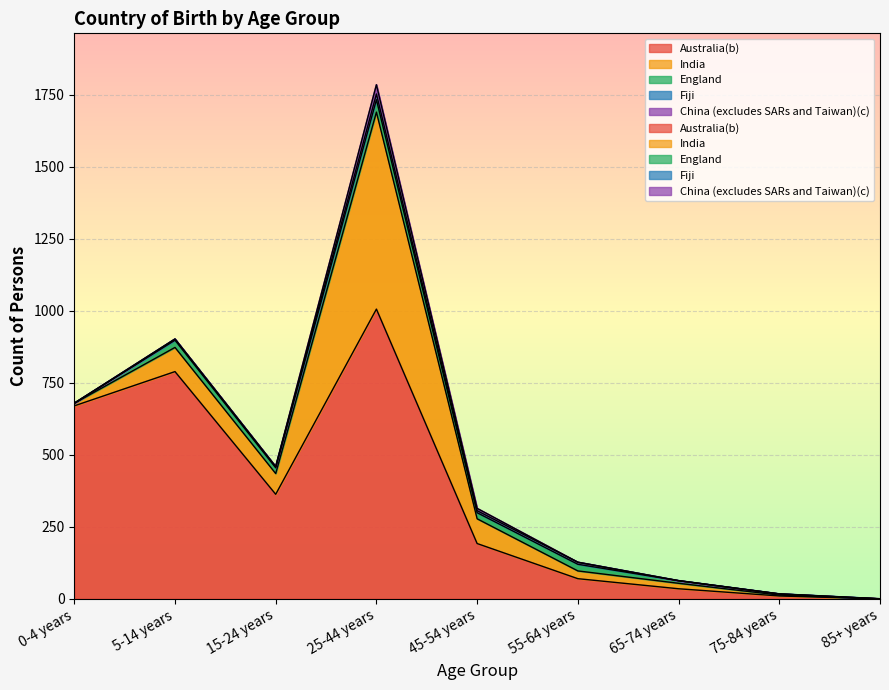

Reading left to right, list all the values displayed in this chart.

Australia(b): 0-4 years=670	5-14 years=789	15-24 years=363	25-44 years=1006	45-54 years=192	55-64 years=70	65-74 years=35	75-84 years=10	85+ years=0
India: 0-4 years=9	5-14 years=84	15-24 years=72	25-44 years=684	45-54 years=86	55-64 years=27	65-74 years=19	75-84 years=3	85+ years=0
England: 0-4 years=0	5-14 years=25	15-24 years=20	25-44 years=43	45-54 years=21	55-64 years=23	65-74 years=9	75-84 years=4	85+ years=0
Fiji: 0-4 years=0	5-14 years=4	15-24 years=4	25-44 years=20	45-54 years=7	55-64 years=7	65-74 years=0	75-84 years=0	85+ years=0
China (excludes SARs and Taiwan)(c): 0-4 years=0	5-14 years=0	15-24 years=0	25-44 years=32	45-54 years=8	55-64 years=0	65-74 years=0	75-84 years=0	85+ years=0